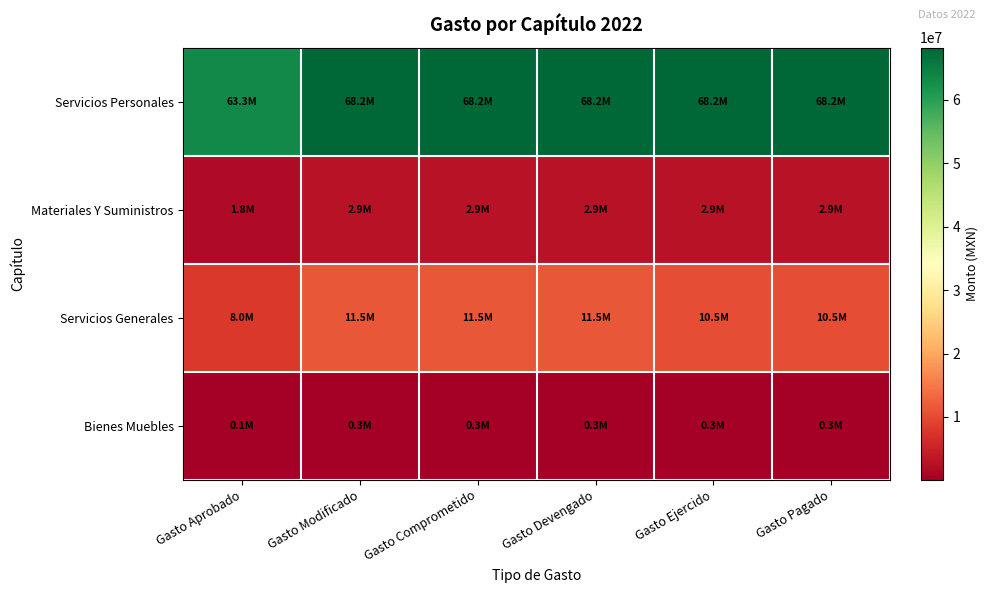

What is the spread (max minus min) of values at Gasto Pagado?

67887443.4